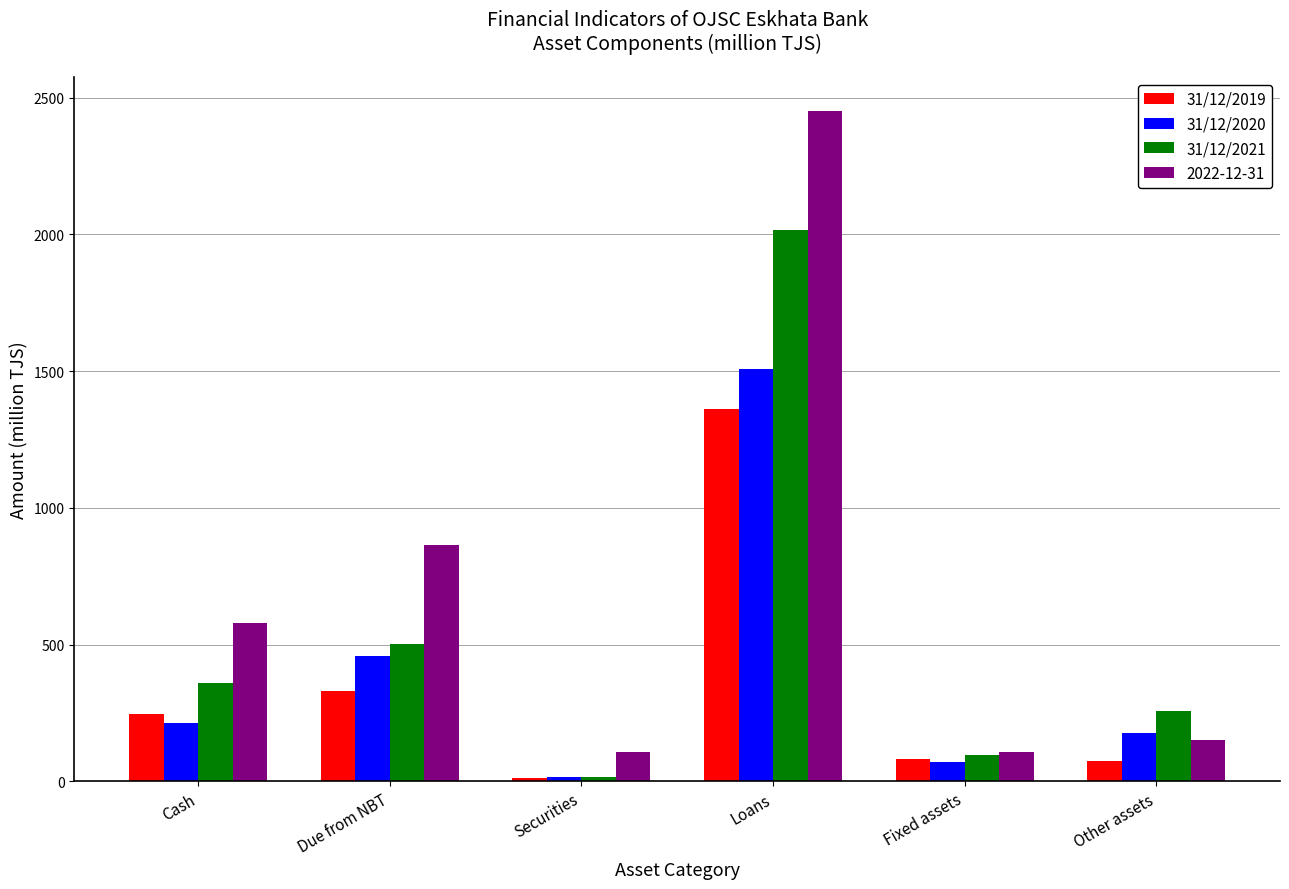

The 31/12/2019 series shows 245.9 at Cash. True or false?

True